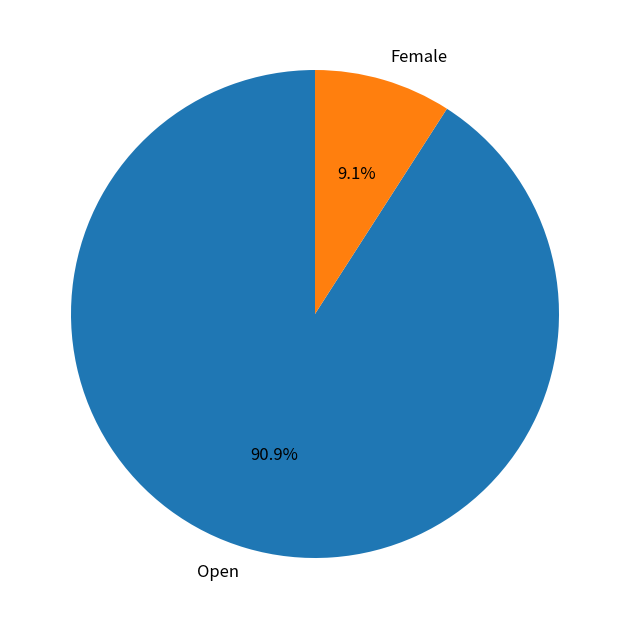

Is there a majority slice in this chart?

Yes